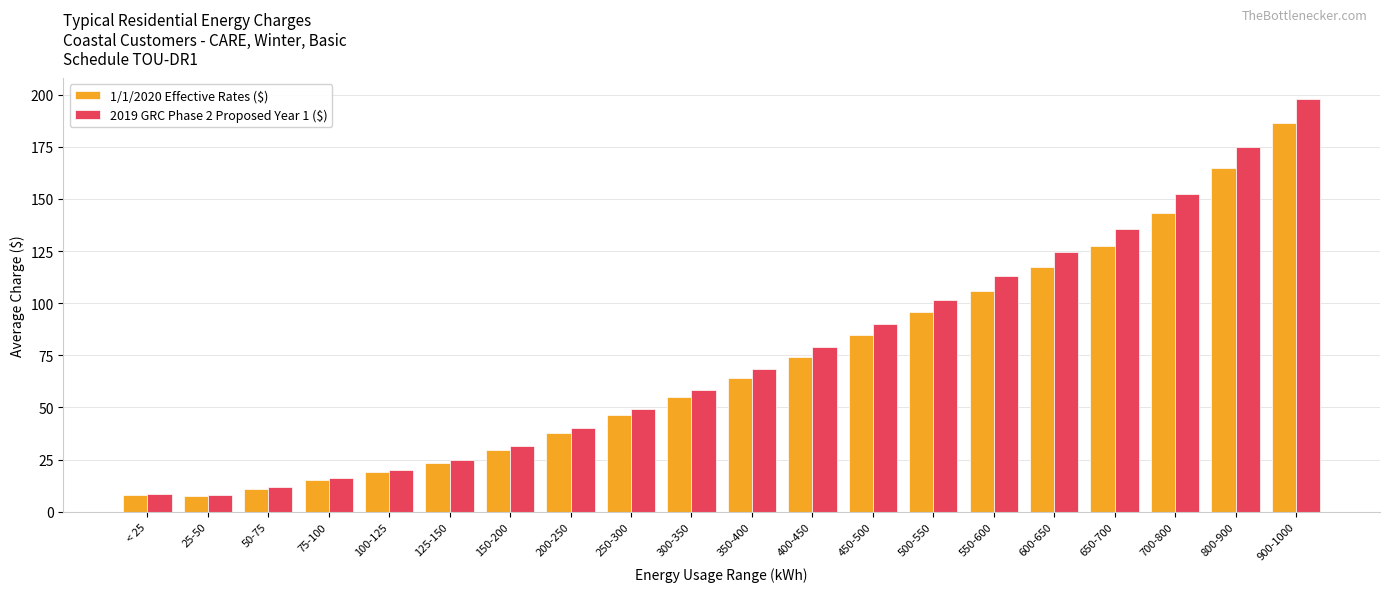

Rank the series by their maximum value, from lowest to highest.

1/1/2020 Effective Rates ($), 2019 GRC Phase 2 Proposed Year 1 ($)